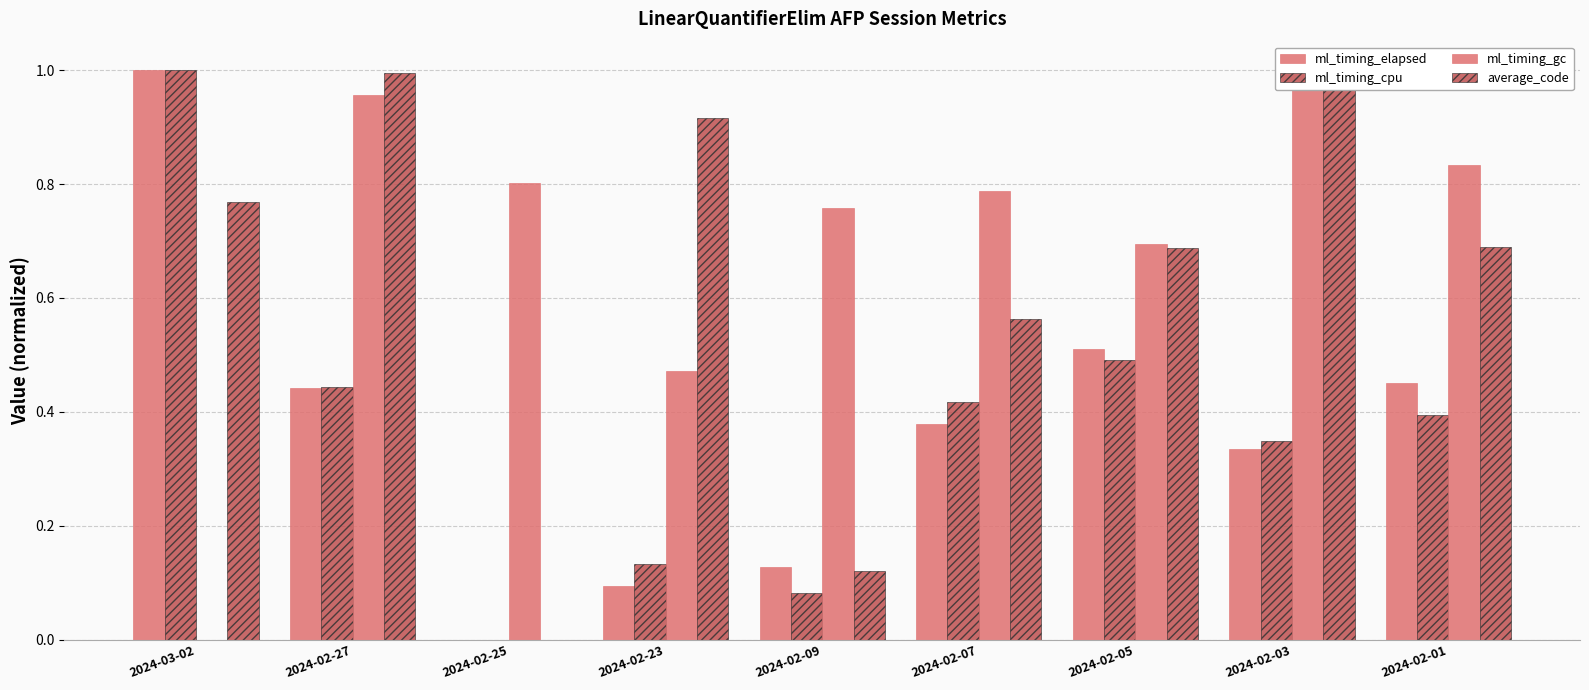

How many values in ml_timing_gc are above zero?

8